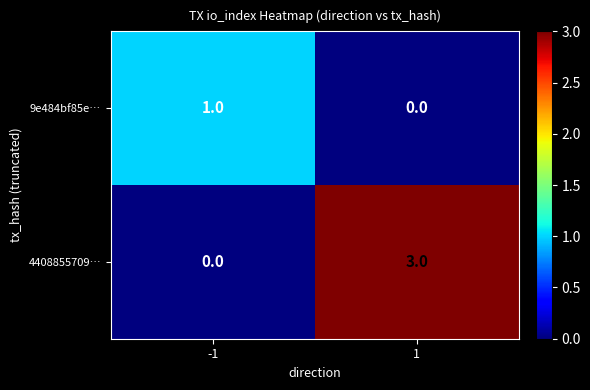

List the series in order of their peak value, lowest first.

9e484bf85e…, 4408855709…